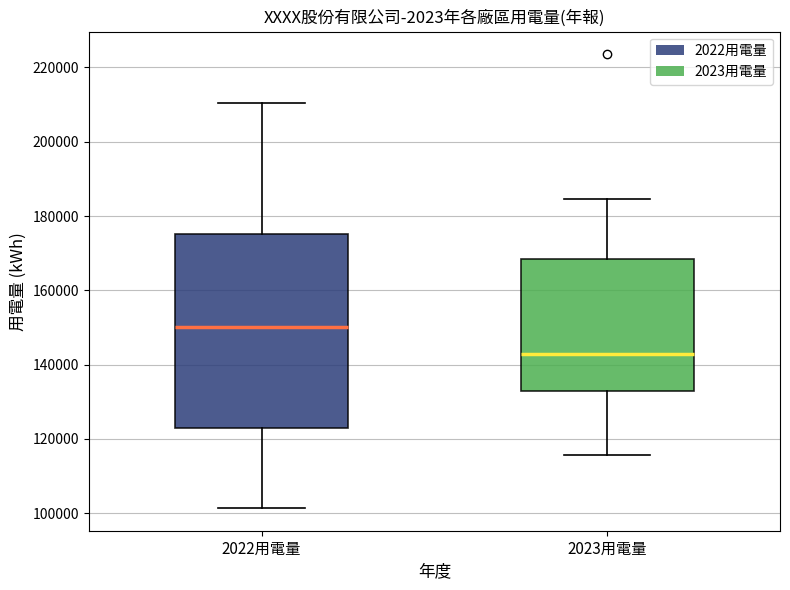

Reading left to right, read every box against the y-axis: the position of its median line, the range the box covers, and the ends of its whiskers. The values are not printed on the chart, so give them approximately, as read against the axis.

2022用電量: median 150000, box 122000 to 176000, whiskers 102000 to 210000
2023用電量: median 142000, box 132000 to 168000, whiskers 116000 to 184000